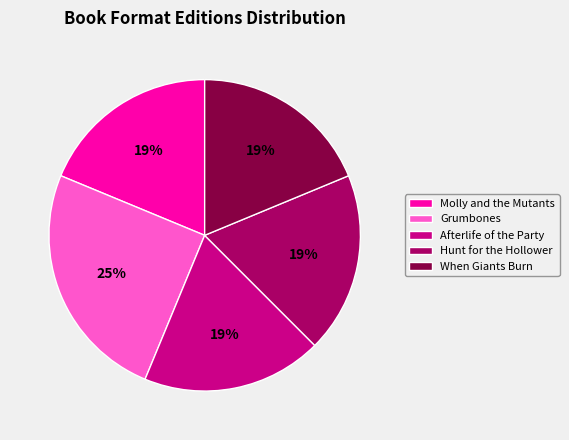

The Grumbones slice represents 25% of the pie. True or false?

True